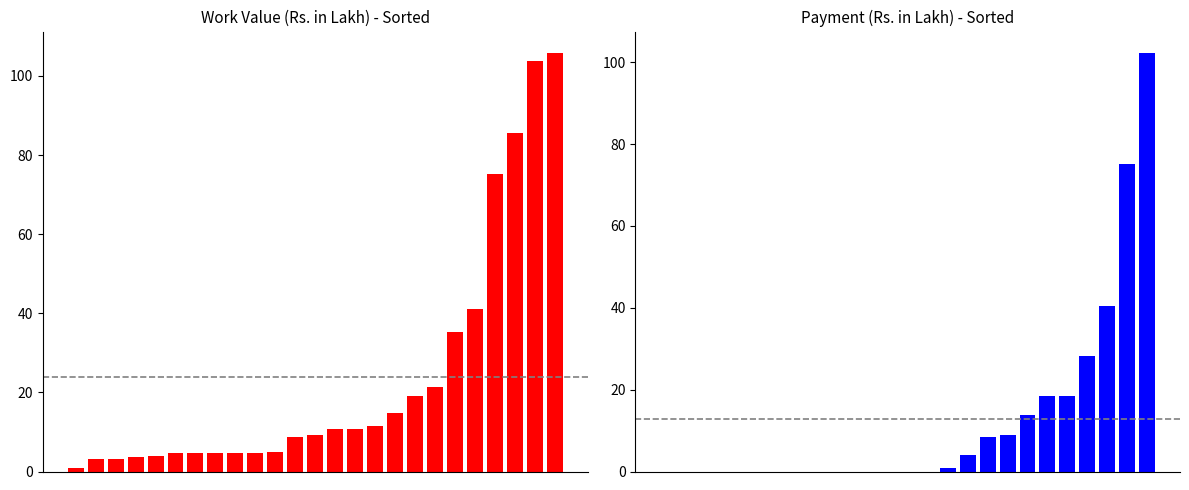

What is the average value of the Work Value series?

23.9